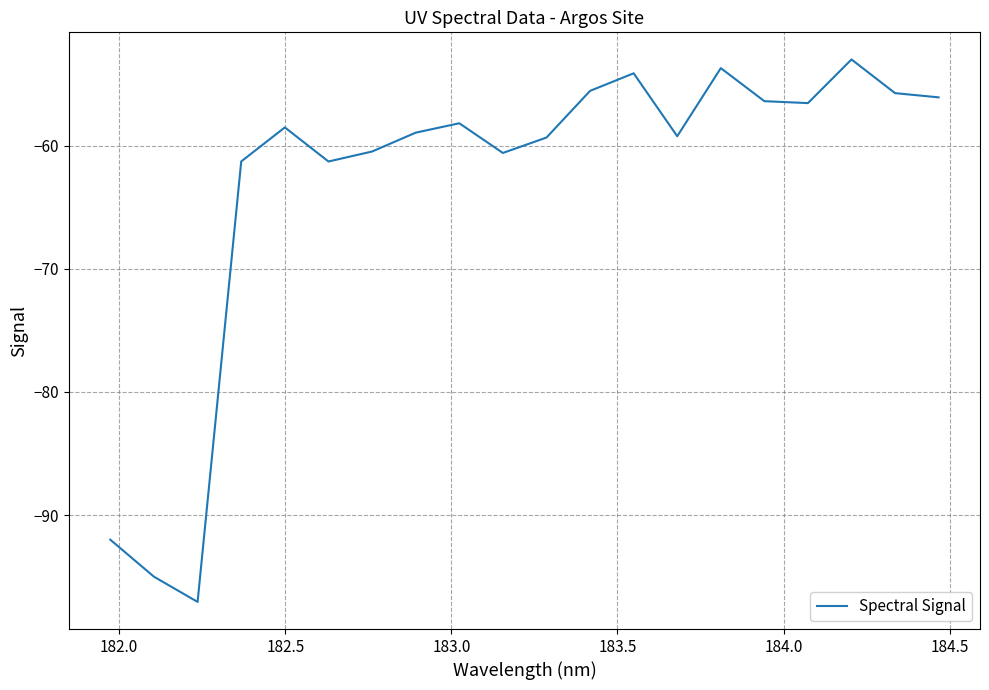

What is the smallest value displayed?

-97.1